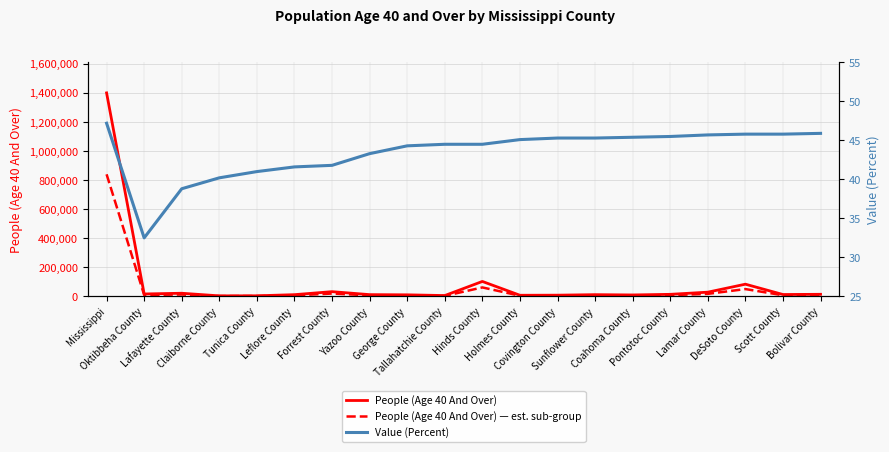

Between Lafayette County and Tallahatchie County, which series saw the biggest shift?

People (Age 40 And Over)